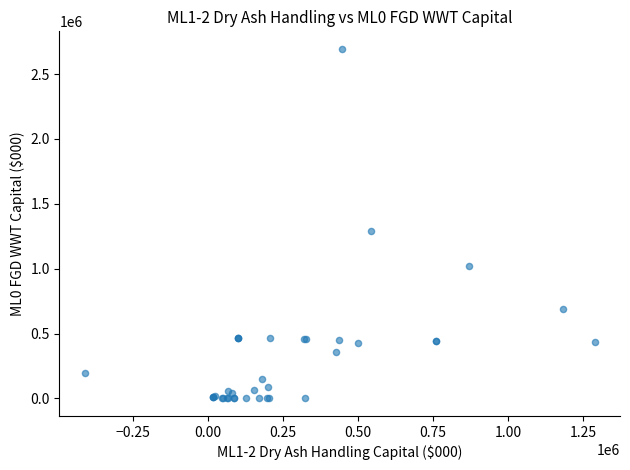

What Y value in the scatter plot is closest to 1347378?

1290061.0